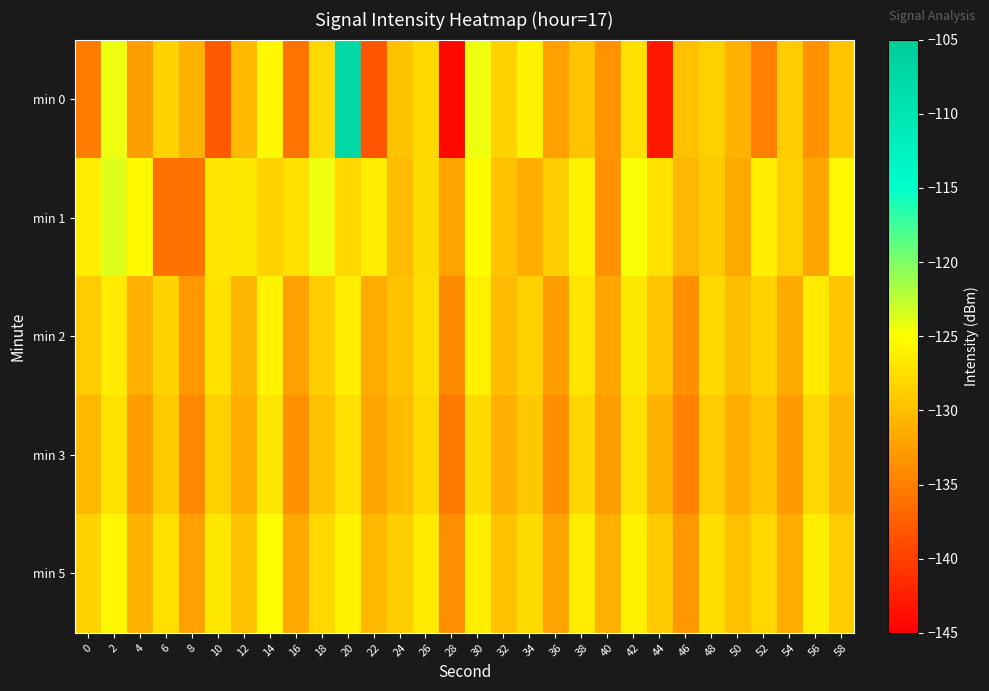

What is the difference between the highest and lowest values at 2?

3.6